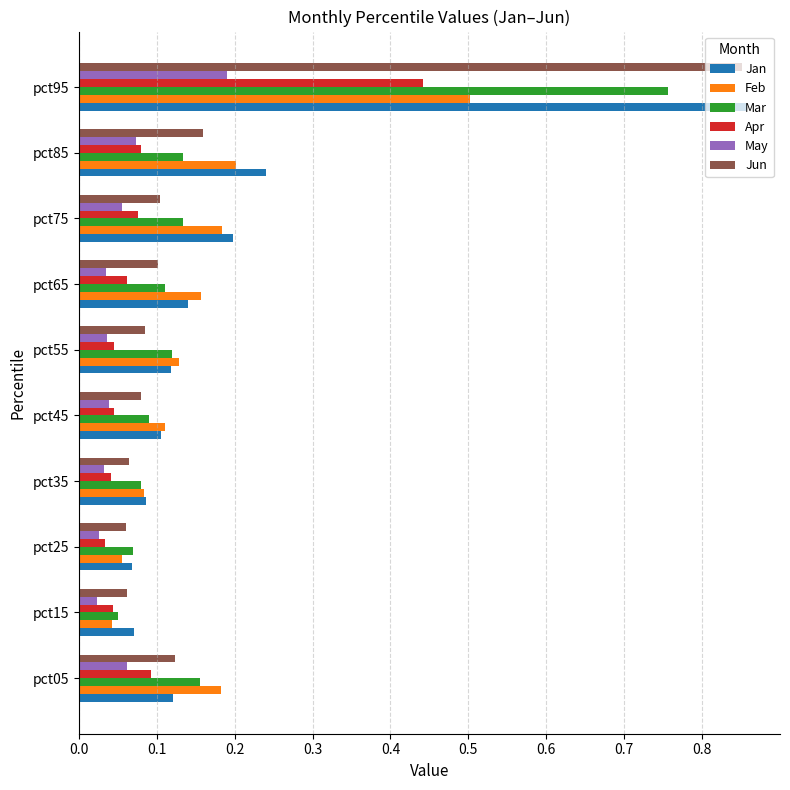

Which series has the largest range (max minus min)?

Jun